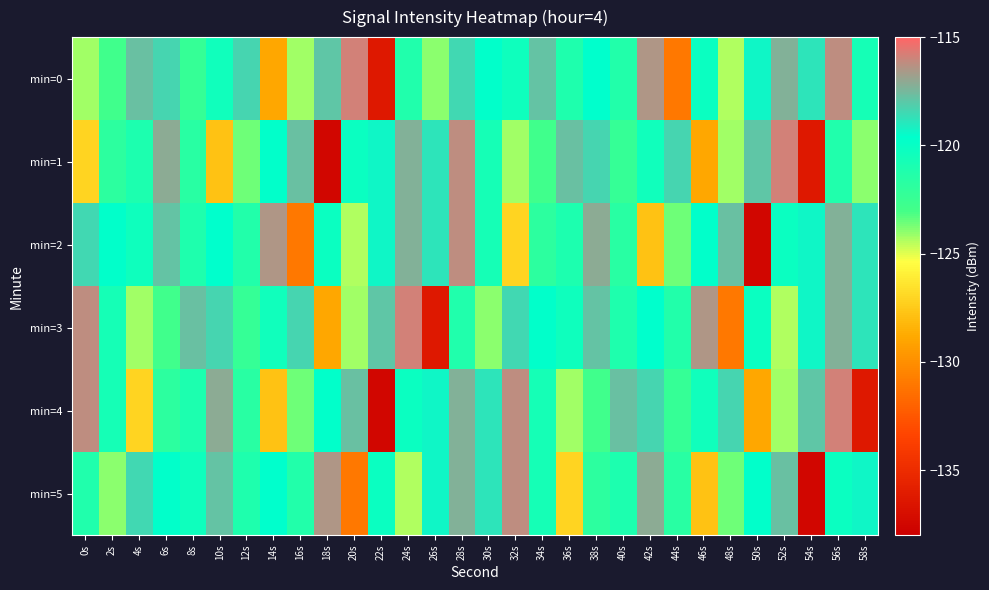

Reading right to left, list all the values displayed in this chart.

min=0: 58s=-120.7	56s=-116.3	54s=-118.8	52s=-117.3	50s=-119.3	48s=-124.4	46s=-120.2	44s=-131.1	42s=-116.5	40s=-121.3	38s=-119.6	36s=-121.1	34s=-117.8	32s=-120.4	30s=-119.7	28s=-118.5	26s=-123.9	24s=-121.2	22s=-136.3	20s=-115.8	18s=-117.9	16s=-124.2	14s=-128.8	12s=-118.4	10s=-120.4	8s=-122.3	6s=-118.3	4s=-117.8	2s=-122.8	0s=-124.2
min=1: 58s=-123.9	56s=-121.2	54s=-136.3	52s=-115.8	50s=-117.9	48s=-124.2	46s=-128.8	44s=-118.4	42s=-120.4	40s=-122.3	38s=-118.3	36s=-117.8	34s=-122.8	32s=-124.2	30s=-120.7	28s=-116.3	26s=-118.8	24s=-117.3	22s=-119.3	20s=-120.2	18s=-137.5	16s=-117.8	14s=-119.7	12s=-123.6	10s=-127.8	8s=-121.7	6s=-117.1	4s=-121.0	2s=-121.9	0s=-127.0
min=2: 58s=-118.8	56s=-117.3	54s=-119.3	52s=-120.2	50s=-137.5	48s=-117.8	46s=-119.7	44s=-123.6	42s=-127.8	40s=-121.7	38s=-117.1	36s=-121.0	34s=-121.9	32s=-127.0	30s=-120.7	28s=-116.3	26s=-118.8	24s=-117.3	22s=-119.3	20s=-124.4	18s=-120.2	16s=-131.1	14s=-116.5	12s=-121.3	10s=-119.6	8s=-121.1	6s=-117.8	4s=-120.4	2s=-119.7	0s=-118.5
min=3: 58s=-118.8	56s=-117.3	54s=-119.3	52s=-124.4	50s=-120.2	48s=-131.1	46s=-116.5	44s=-121.3	42s=-119.6	40s=-121.1	38s=-117.8	36s=-120.4	34s=-119.7	32s=-118.5	30s=-123.9	28s=-121.2	26s=-136.3	24s=-115.8	22s=-117.9	20s=-124.2	18s=-128.8	16s=-118.4	14s=-120.4	12s=-122.3	10s=-118.3	8s=-117.8	6s=-122.8	4s=-124.2	2s=-120.7	0s=-116.3
min=4: 58s=-136.3	56s=-115.8	54s=-117.9	52s=-124.2	50s=-128.8	48s=-118.4	46s=-120.4	44s=-122.3	42s=-118.3	40s=-117.8	38s=-122.8	36s=-124.2	34s=-120.7	32s=-116.3	30s=-118.8	28s=-117.3	26s=-119.3	24s=-120.2	22s=-137.5	20s=-117.8	18s=-119.7	16s=-123.6	14s=-127.8	12s=-121.7	10s=-117.1	8s=-121.0	6s=-121.9	4s=-127.0	2s=-120.7	0s=-116.3
min=5: 58s=-119.3	56s=-120.2	54s=-137.5	52s=-117.8	50s=-119.7	48s=-123.6	46s=-127.8	44s=-121.7	42s=-117.1	40s=-121.0	38s=-121.9	36s=-127.0	34s=-120.7	32s=-116.3	30s=-118.8	28s=-117.3	26s=-119.3	24s=-124.4	22s=-120.2	20s=-131.1	18s=-116.5	16s=-121.3	14s=-119.6	12s=-121.1	10s=-117.8	8s=-120.4	6s=-119.7	4s=-118.5	2s=-123.9	0s=-121.2